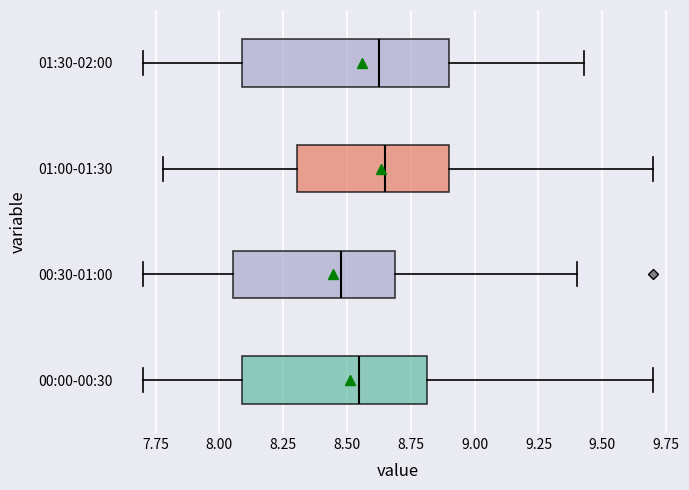

Which box is the widest, from its left edge to its right edge?

01:30-02:00